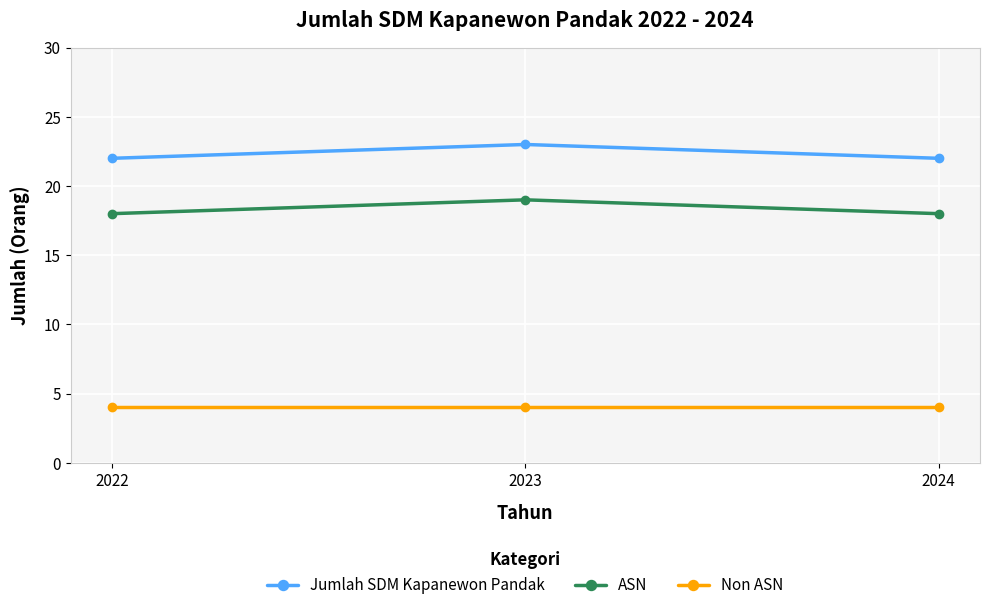

The value of Non ASN at 2022 is 2. True or false?

False